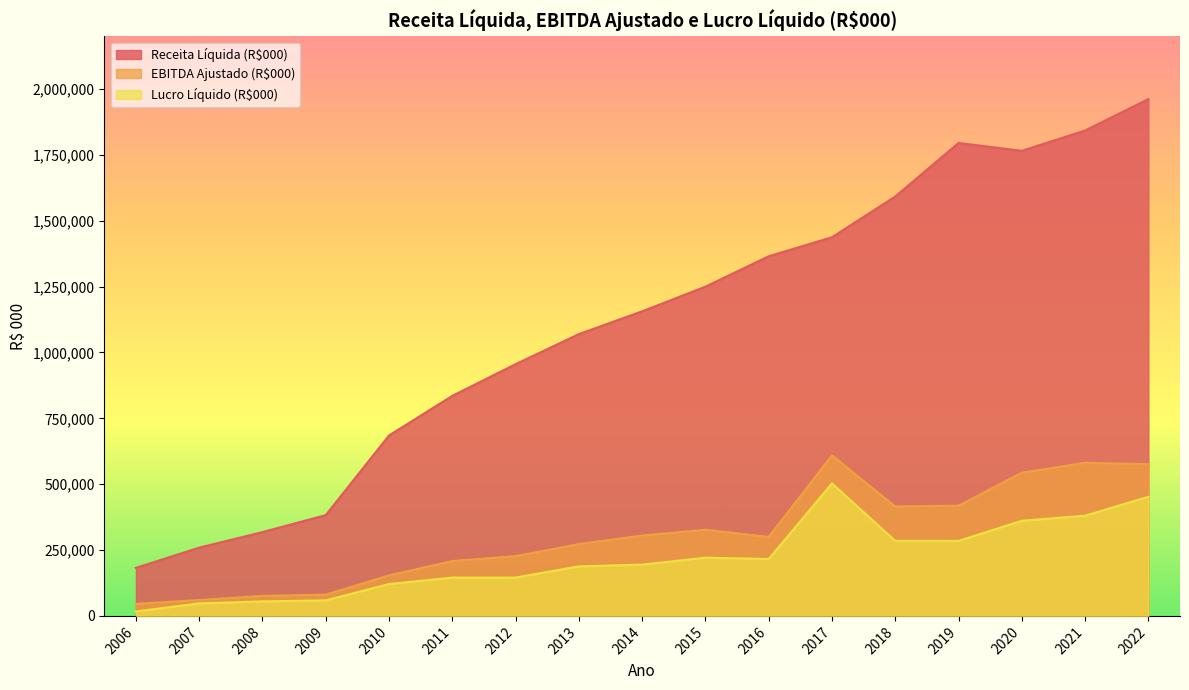

At which label is Receita Líquida (R$000) closest to 1072041?

2013